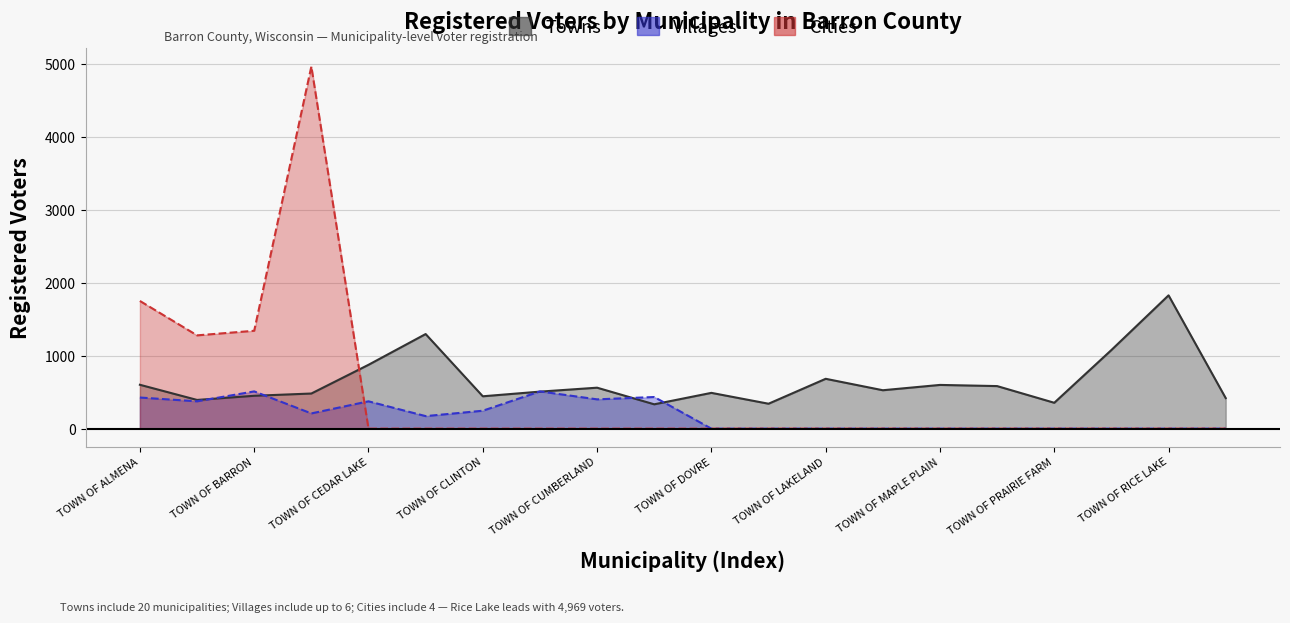

Where is the first local maximum for Villages?

TOWN OF BARRON